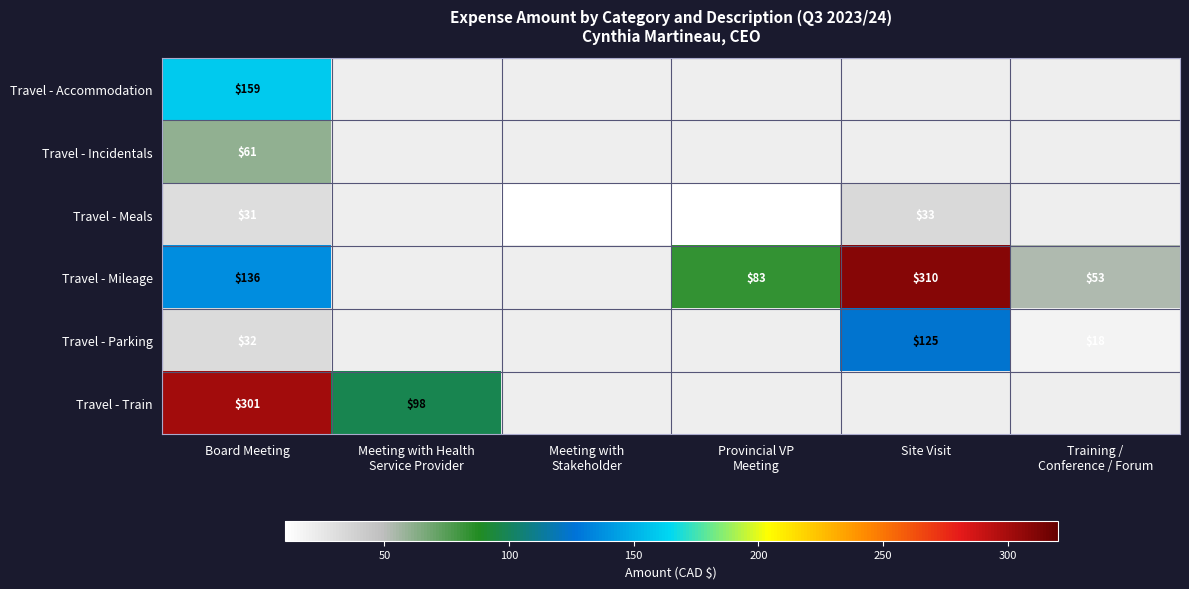

What is the total value across all series at Board Meeting?

720